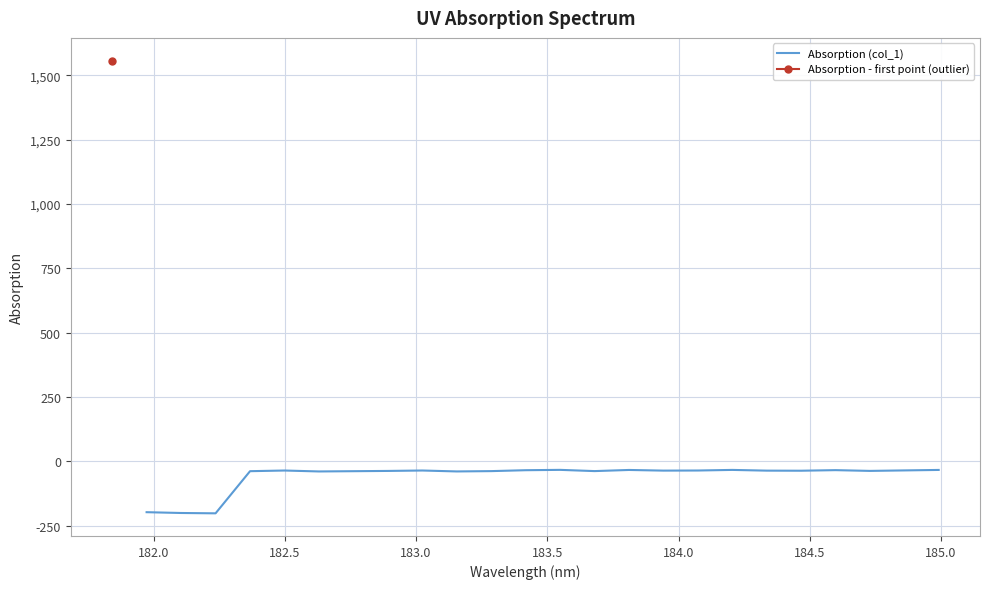

What is the minimum value for Absorption (col_1)?

-202.2